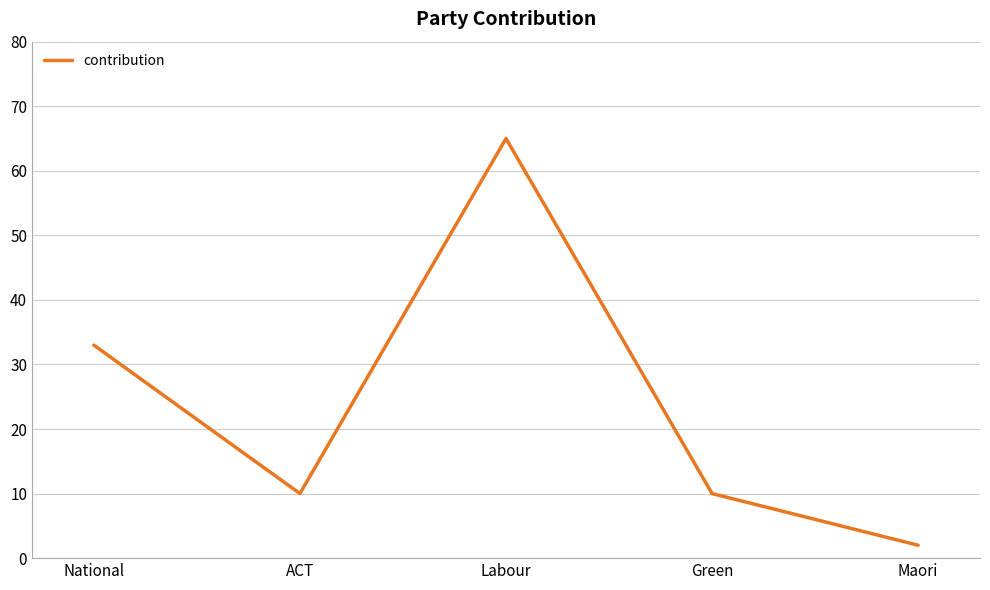

What position from the left is ACT?

2